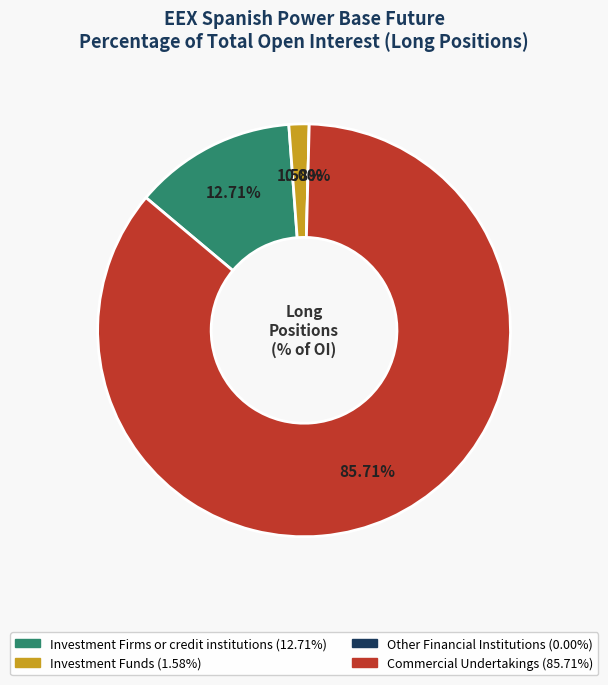

Count the number of slices in the pie.

4